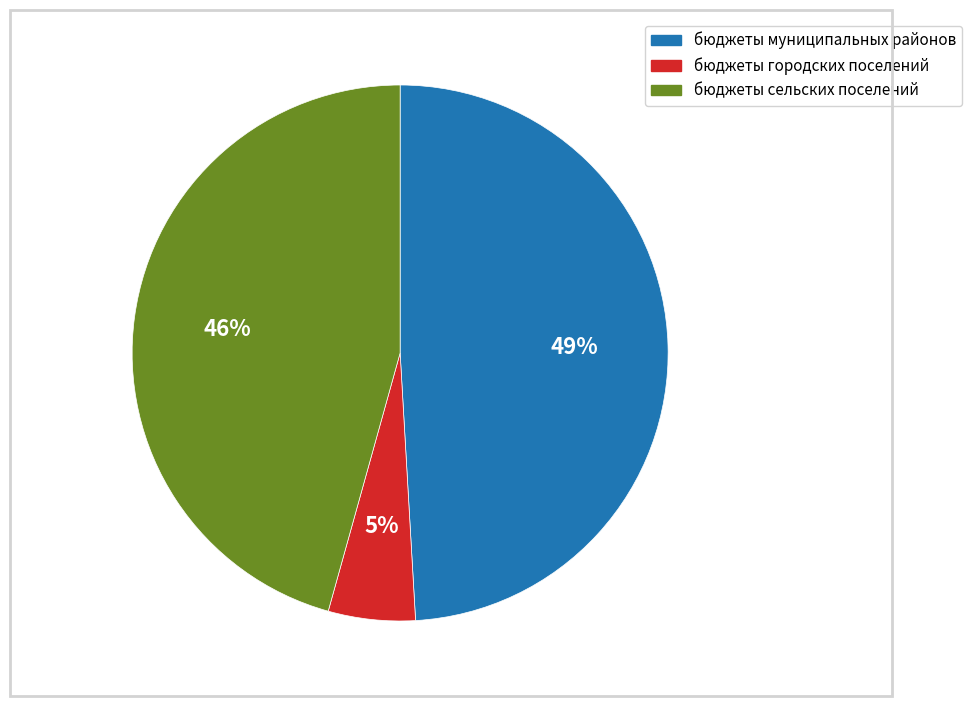

To the nearest percent, what is the difference between the largest and smallest slice percentages?

44%